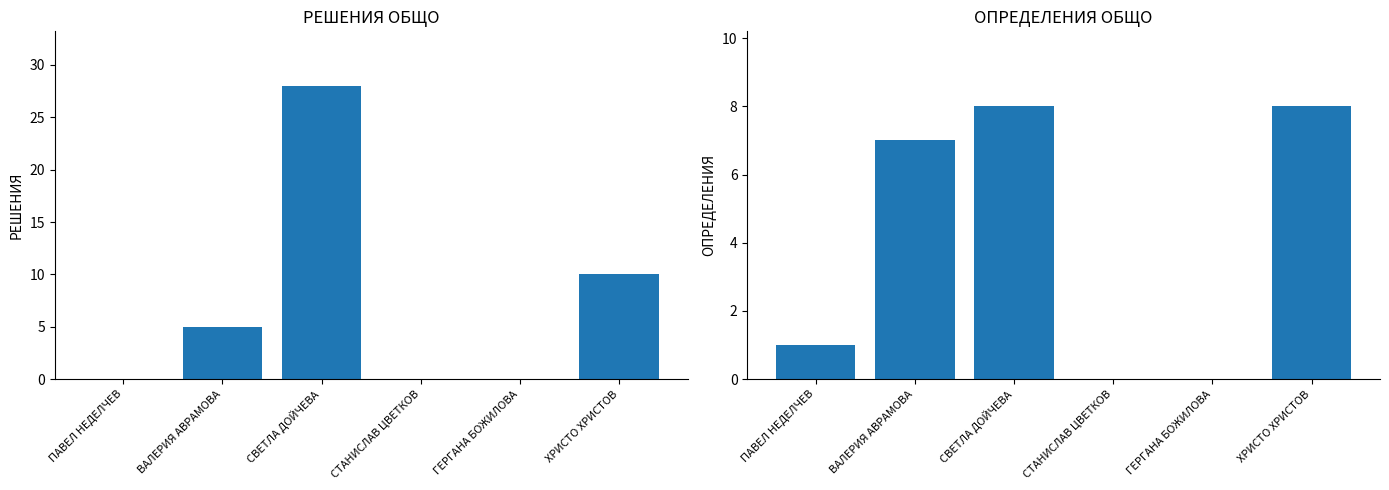

Rank the series at ХРИСТО ХРИСТОВ from lowest to highest value.

ОПРЕДЕЛЕНИЯ ОБЩО, РЕШЕНИЯ ОБЩО